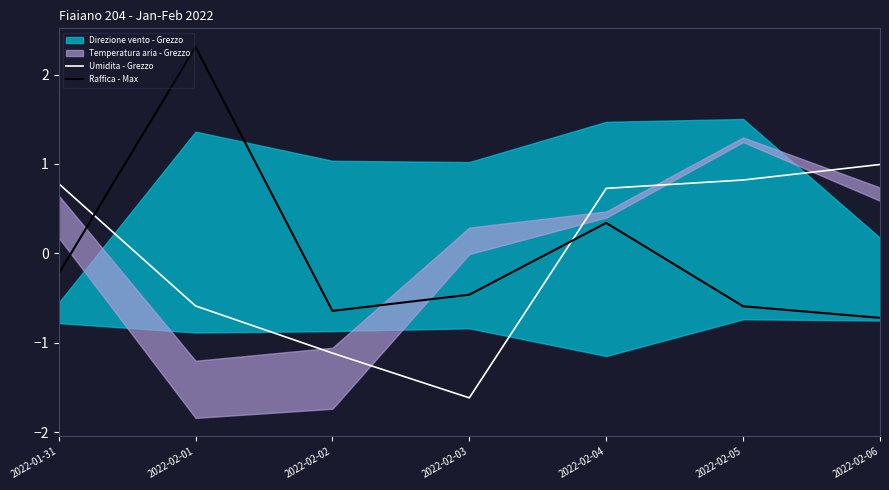

What is the label of the 7th point from the left?

2022-02-06